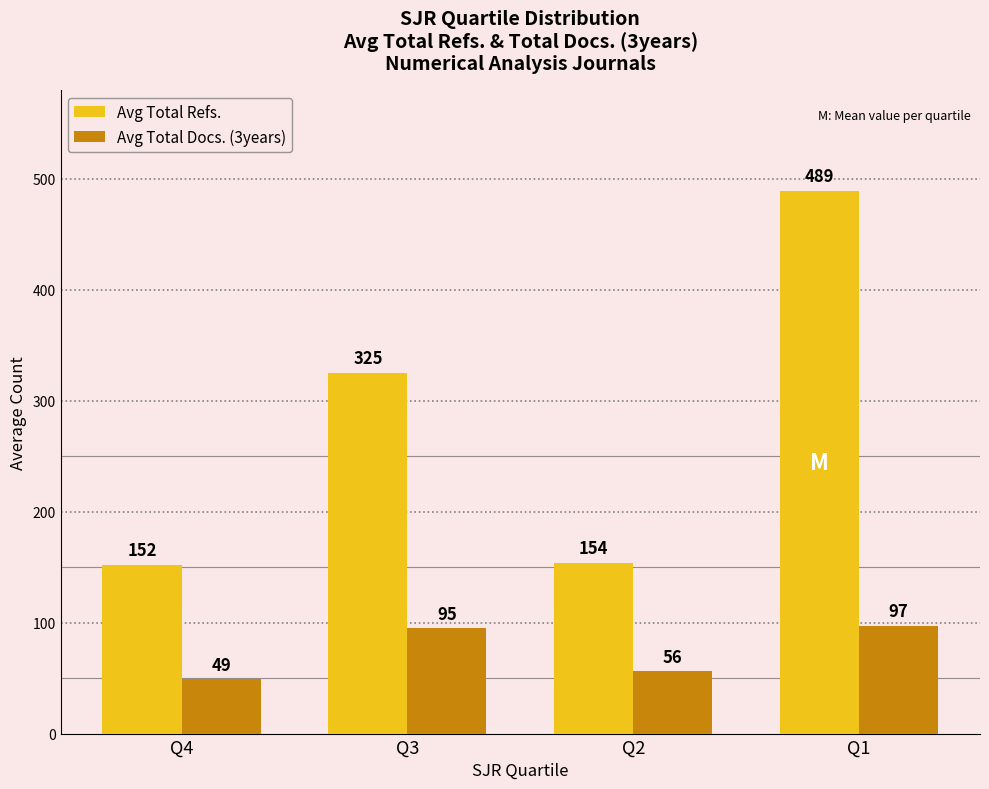

What is the difference between the Avg Total Docs. (3years) values at Q2 and Q1?

41